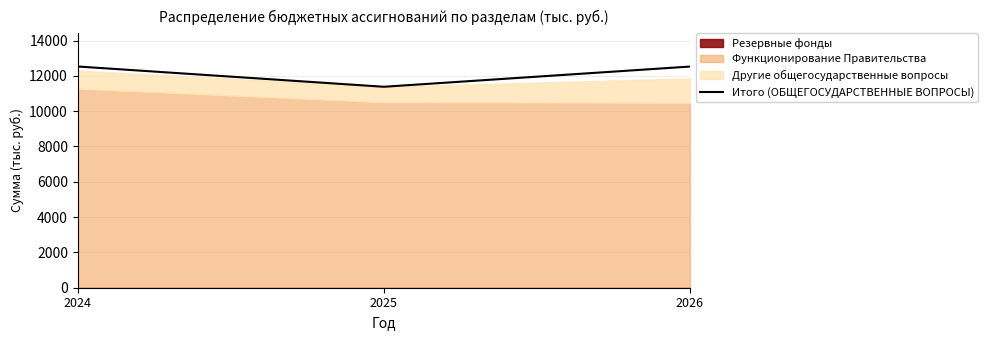

Which has a higher value, 2024 or 2025?

2024